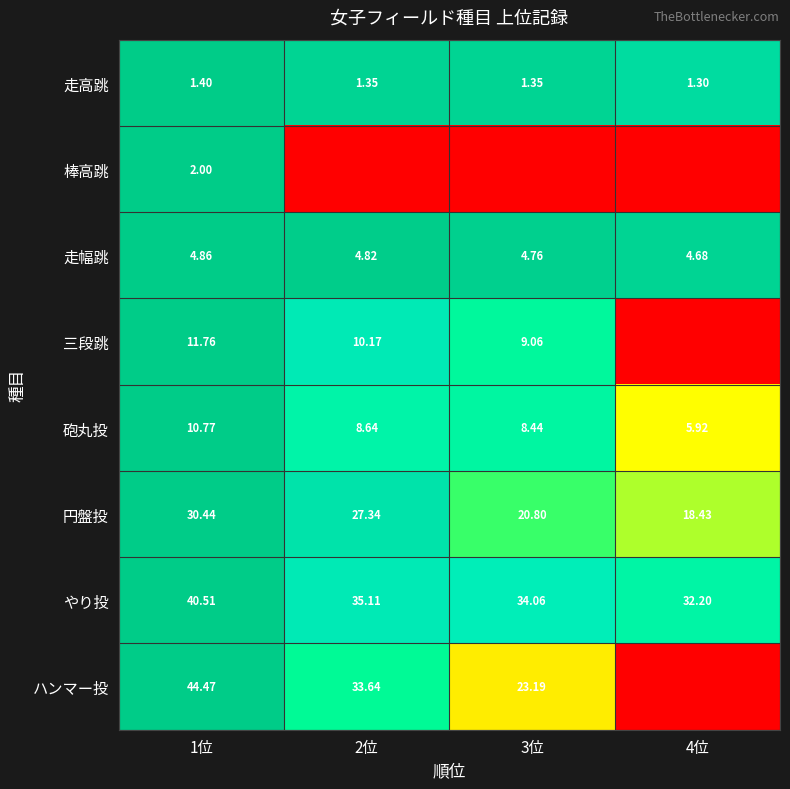

Is the value of やり投 at 4位 greater than the value of 三段跳 at 1位?

Yes